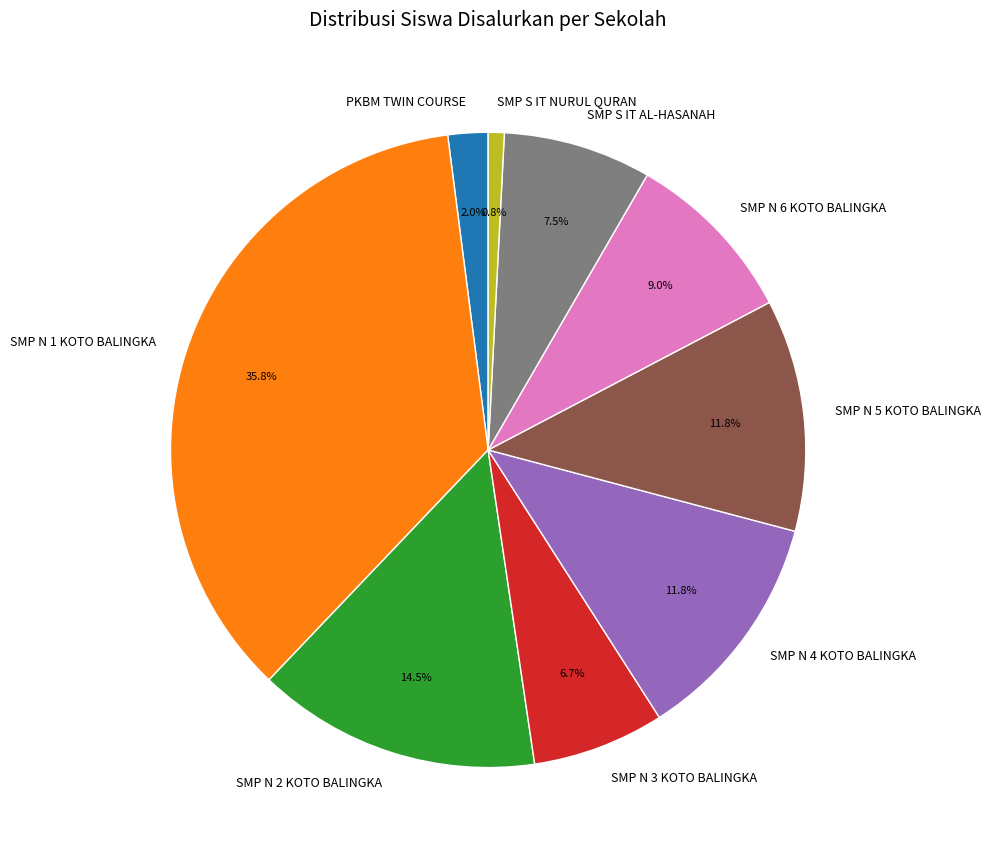

Approximately how many times larger is the value at SMP N 3 KOTO BALINGKA compared to SMP N 4 KOTO BALINGKA?

0.6